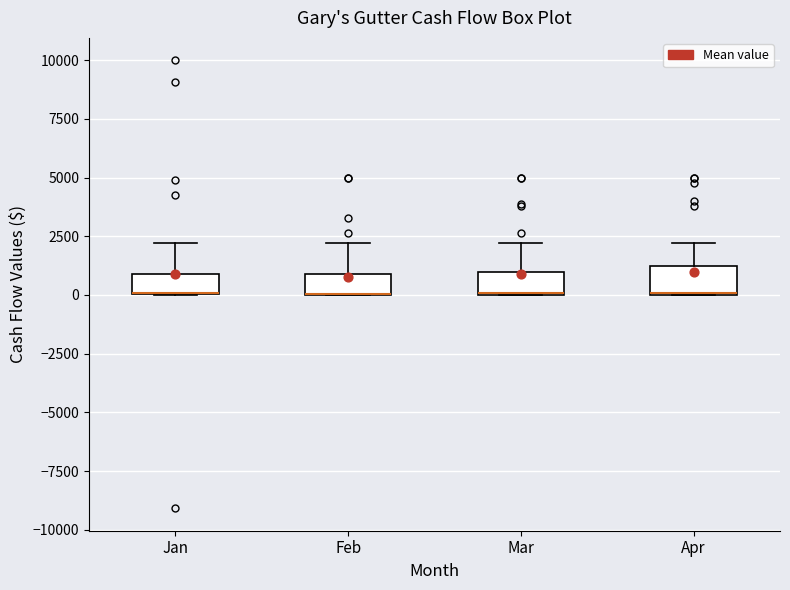

Reading left to right, transcribe this box plot: for each box, give where its median line is, the range the box spans, and where its two whiskers end, as read against the y-axis. The values are not printed on the chart, so give them approximately, as read against the axis.

Jan: median 0 (drawn on the box's lower edge), box 0 to 1000, whiskers 0 to 2000
Feb: median 0 (drawn on the box's lower edge), box 0 to 1000, whiskers 0 to 2000
Mar: median 0 (drawn on the box's lower edge), box 0 to 1000, whiskers 0 to 2000
Apr: median 0 (drawn on the box's lower edge), box 0 to 1000, whiskers 0 to 2000